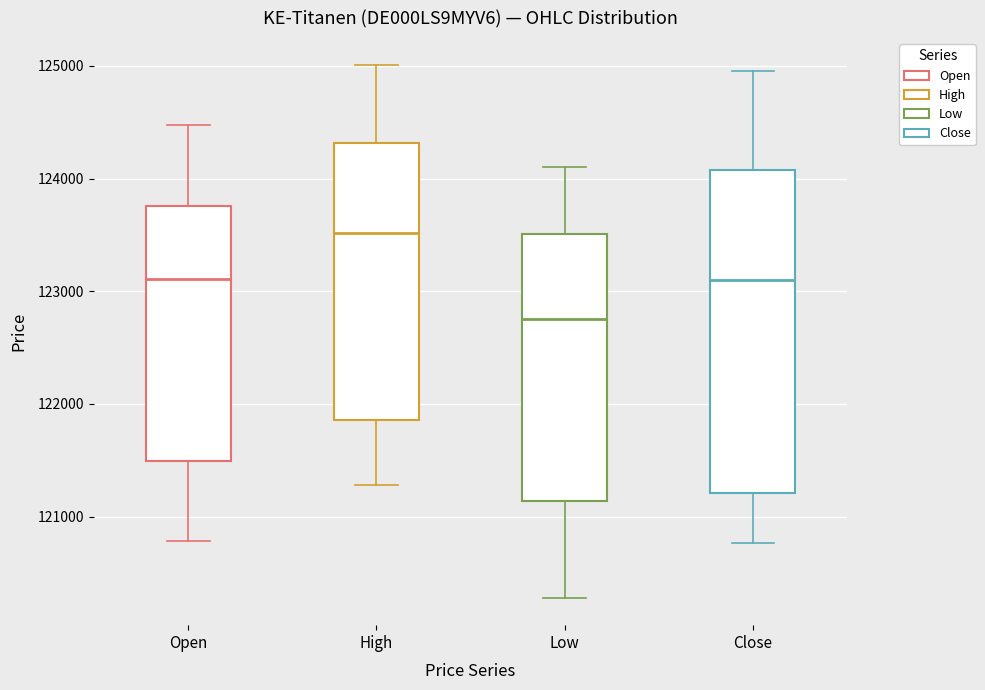

Where does the upper whisker of the box for Low end on the y-axis? The values are not printed on the chart, so give them approximately, as read against the axis.

124100